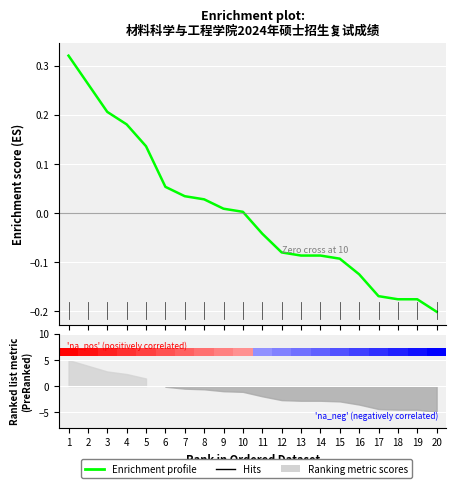

Where does the data first go above 0?

1